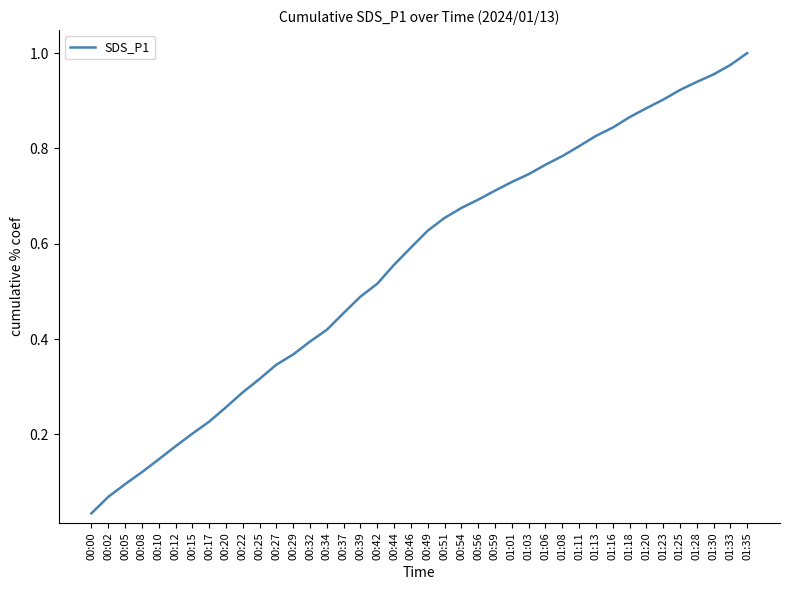

Where is the data nearest to the value 0?

00:00